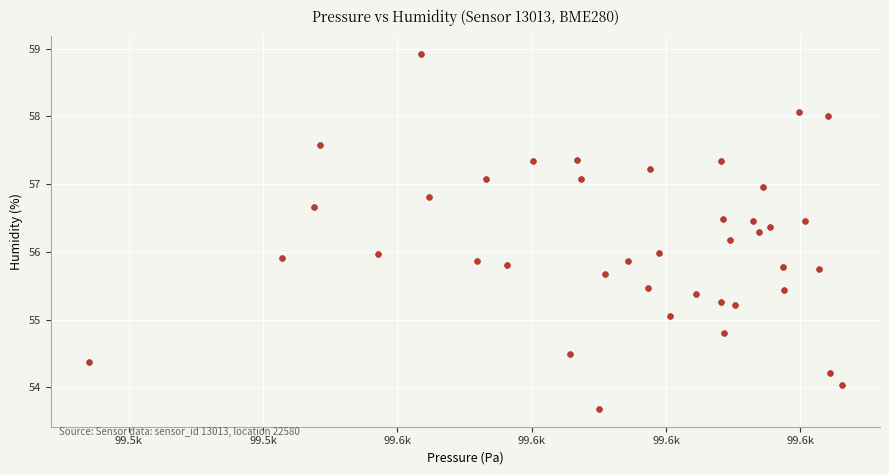

What is the range of X values (max minus min)?

112.2